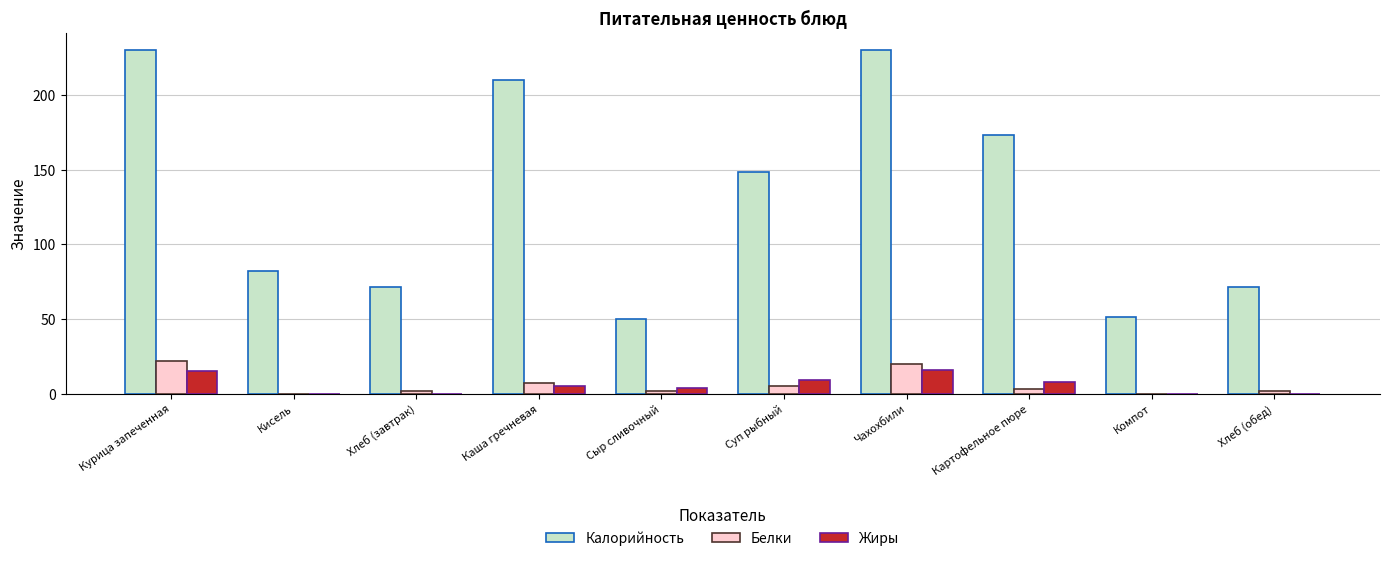

Reading left to right, list all the values displayed in this chart.

Калорийность: Курица запеченная=230	Кисель=82	Хлеб (завтрак)=71	Каша гречневая=210	Сыр сливочный=50	Суп рыбный=148	Чахохбили=230	Картофельное пюре=173	Компот=51	Хлеб (обед)=71
Белки: Курица запеченная=22	Кисель=0	Хлеб (завтрак)=2	Каша гречневая=7	Сыр сливочный=2	Суп рыбный=5	Чахохбили=20	Картофельное пюре=3	Компот=0	Хлеб (обед)=2
Жиры: Курица запеченная=15	Кисель=0	Хлеб (завтрак)=0	Каша гречневая=5	Сыр сливочный=4	Суп рыбный=9	Чахохбили=16	Картофельное пюре=8	Компот=0	Хлеб (обед)=0